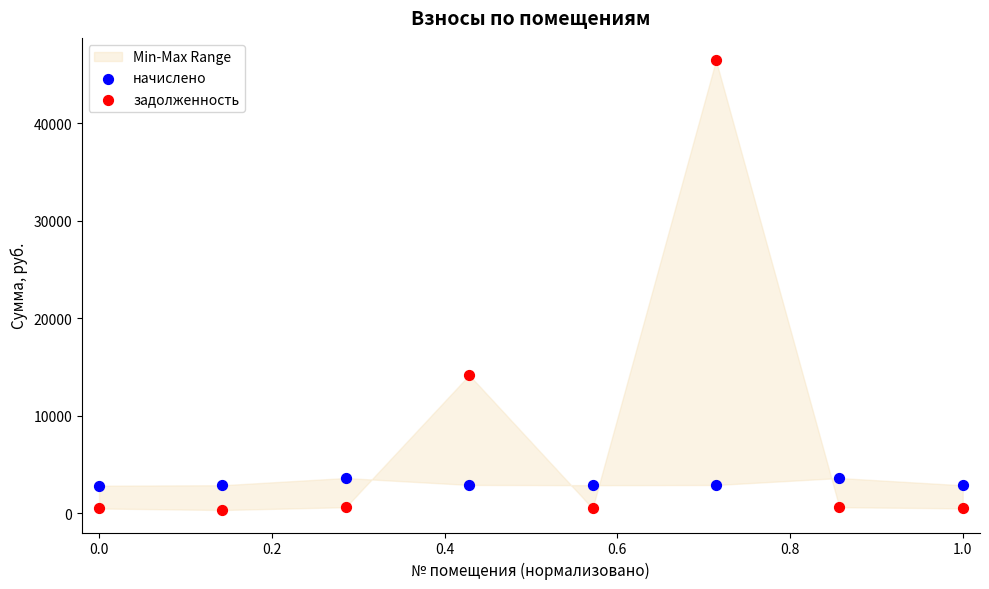

Across all data points, what is the range of Y values (max minus min)?

46160.7